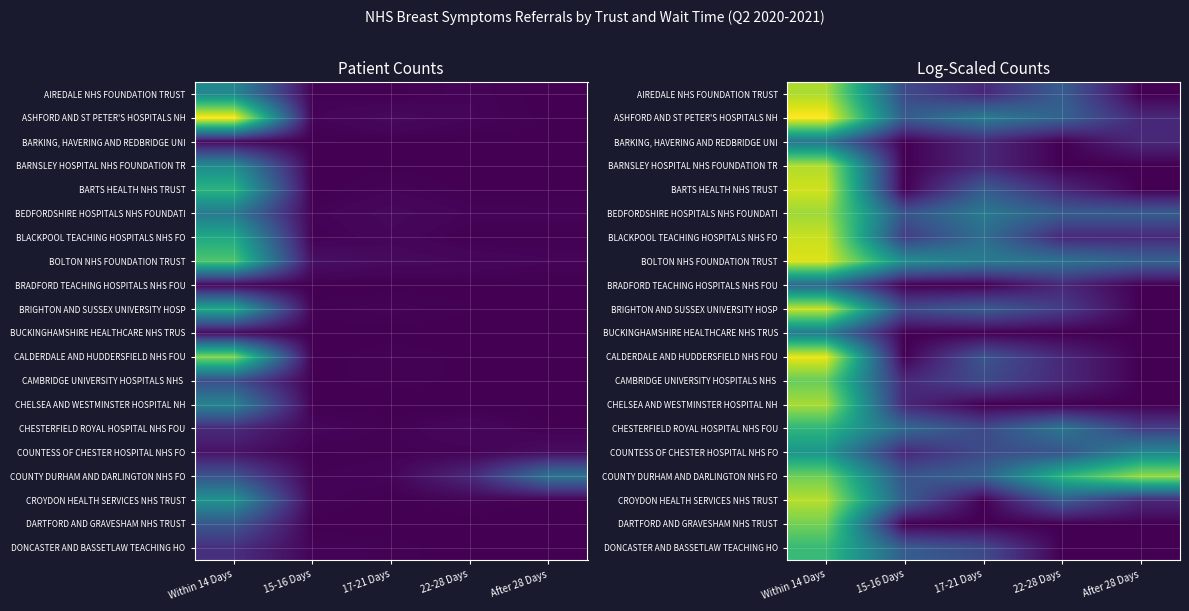

Which category has the highest value in the AIREDALE NHS FOUNDATION TRUST series?

Within 14 Days